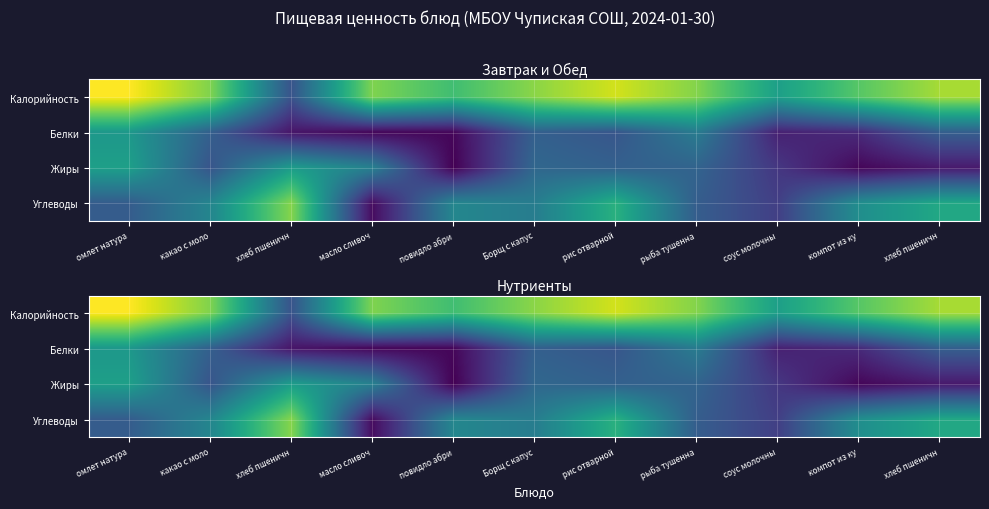

How many data points does each series have?

11